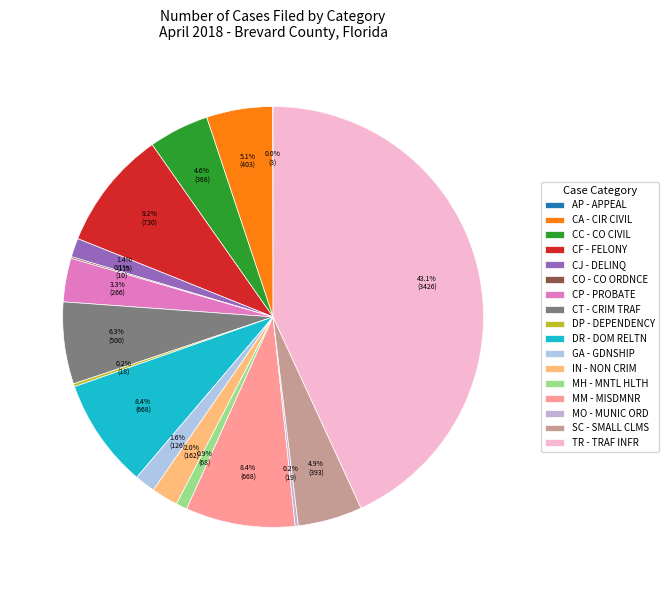

To the nearest percent, what is the difference between the largest and smallest slice percentages?

43%